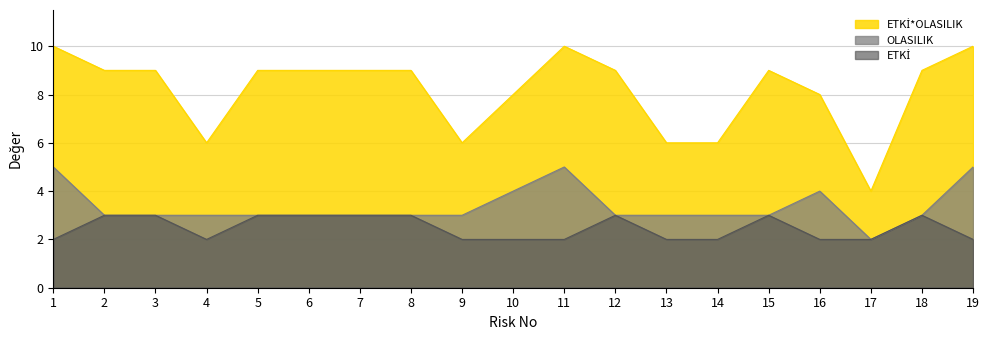

True or false: OLASILIK and ETKİ*OLASILIK intersect in this chart.

False